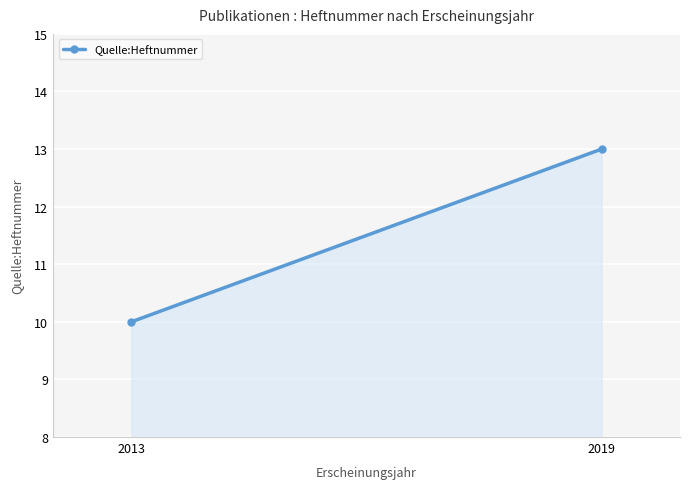

How many lines are shown in the chart?

1